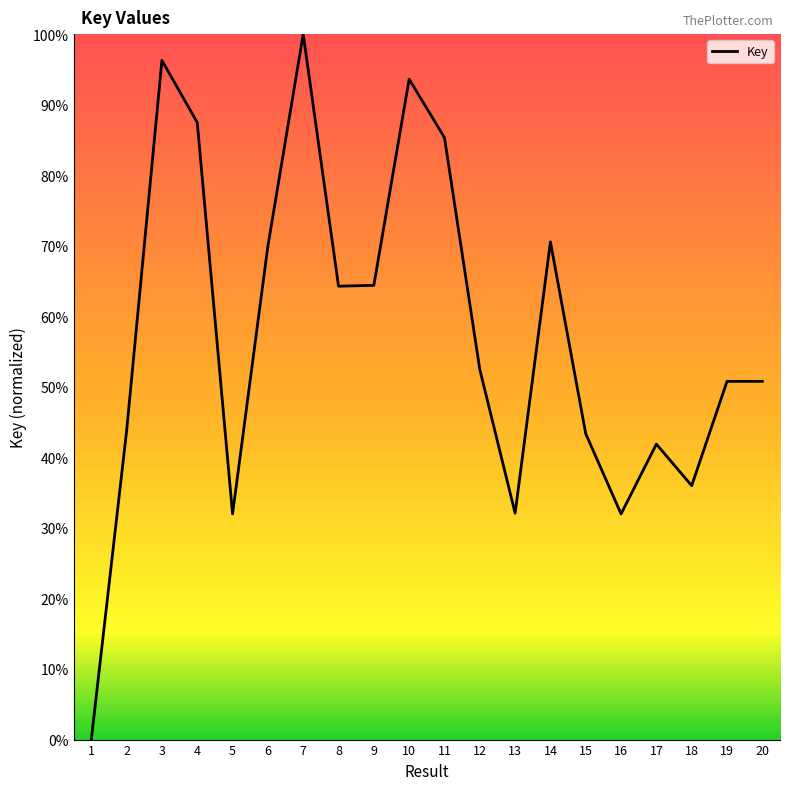

Read the value at 6.

69.9